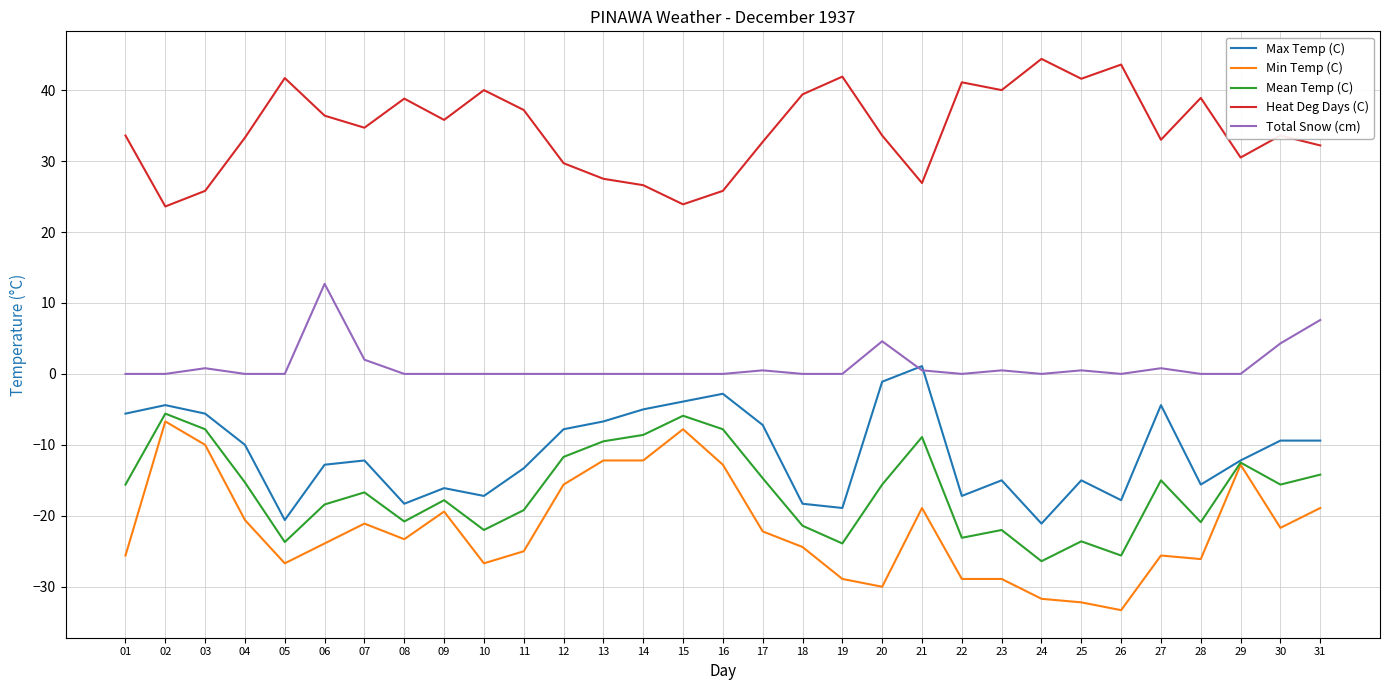

True or false: Total Snow (cm) and Heat Deg Days (C) cross at least once.

False